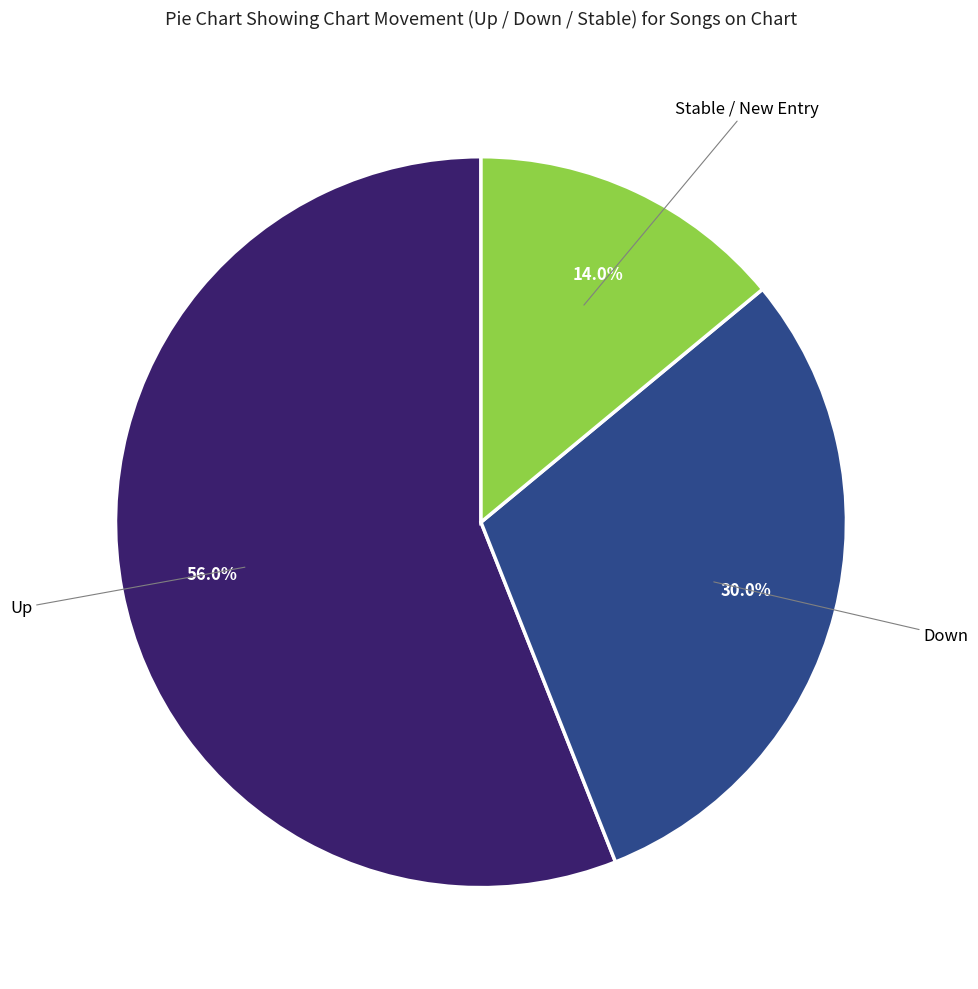

To the nearest percent, what is the average slice percentage?

33%